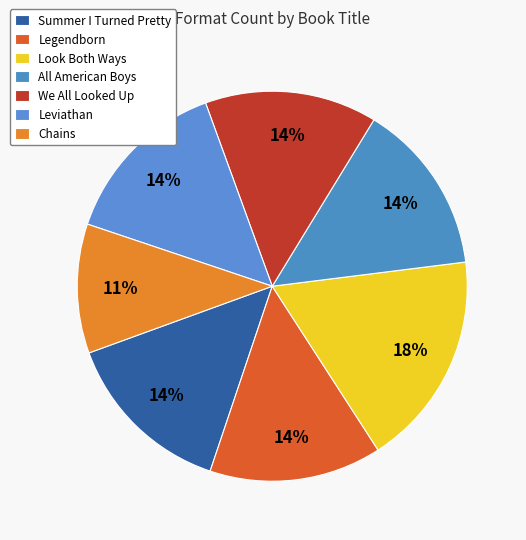

To the nearest percent, what percentage of the pie is Look Both Ways?

18%